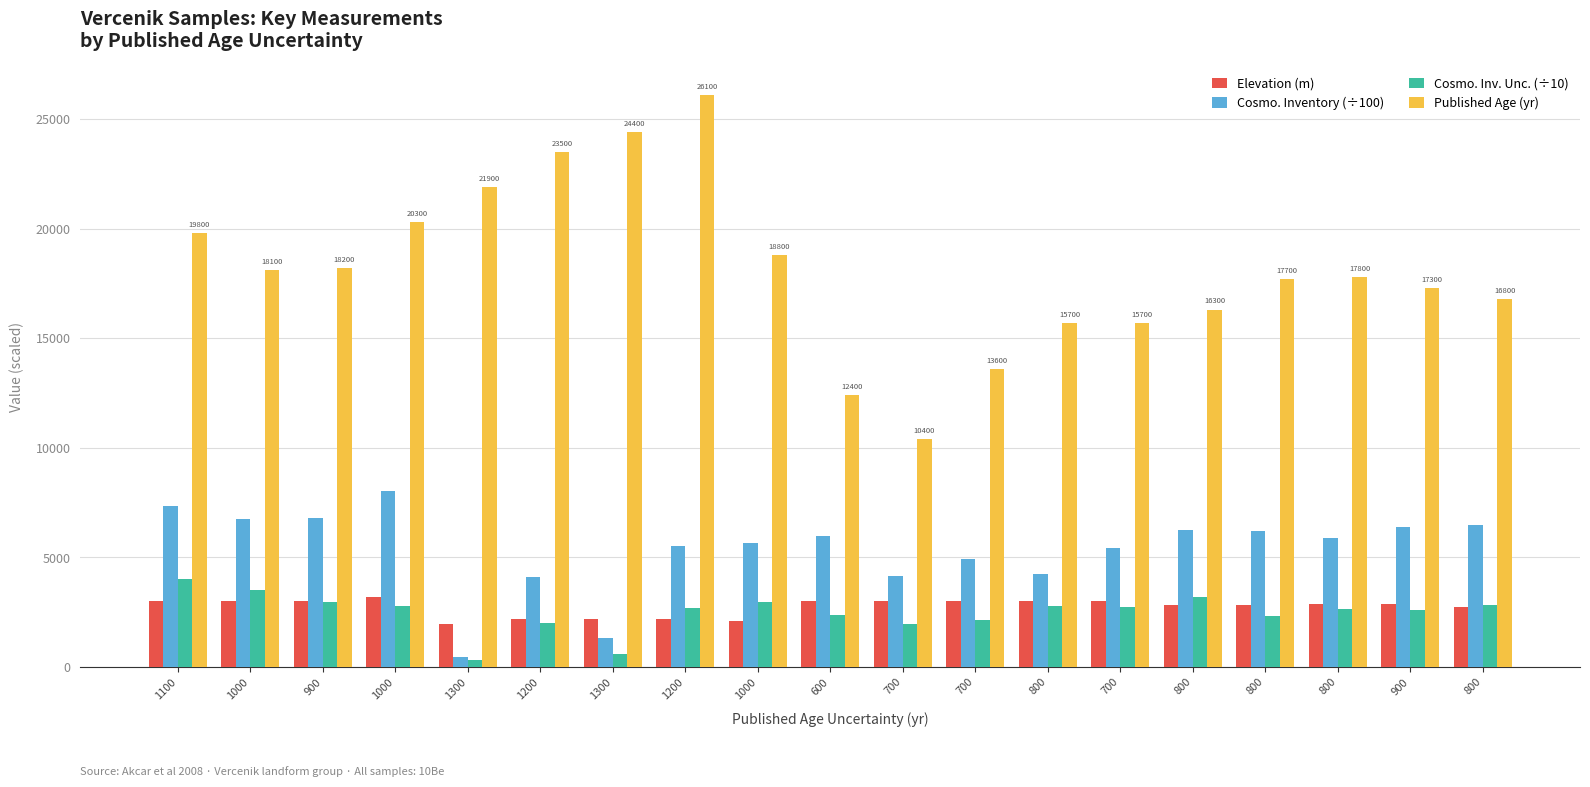

Count the number of categories in the chart.

19